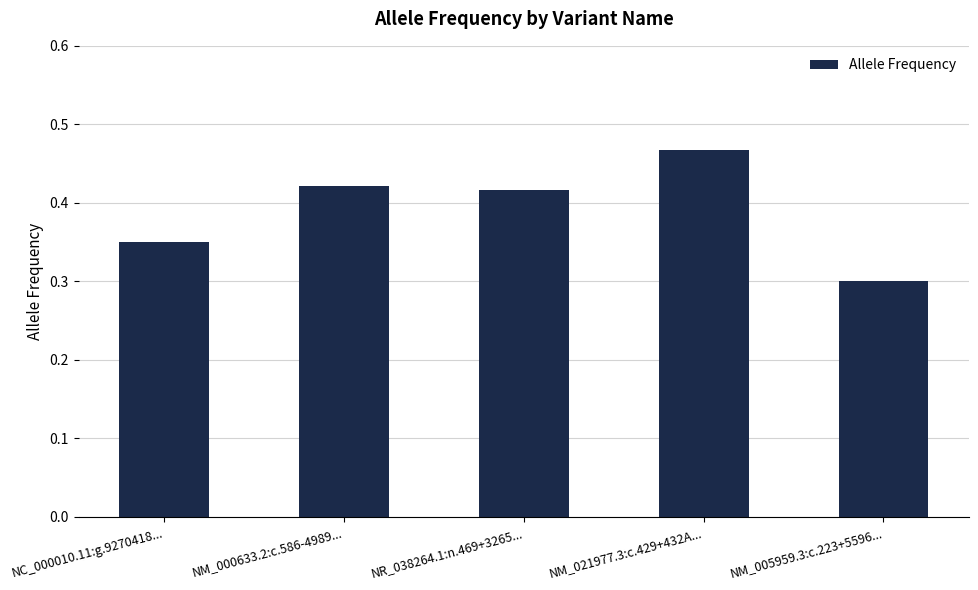

Which category has the highest value across all series?

NM_021977.3:c.429+432A...